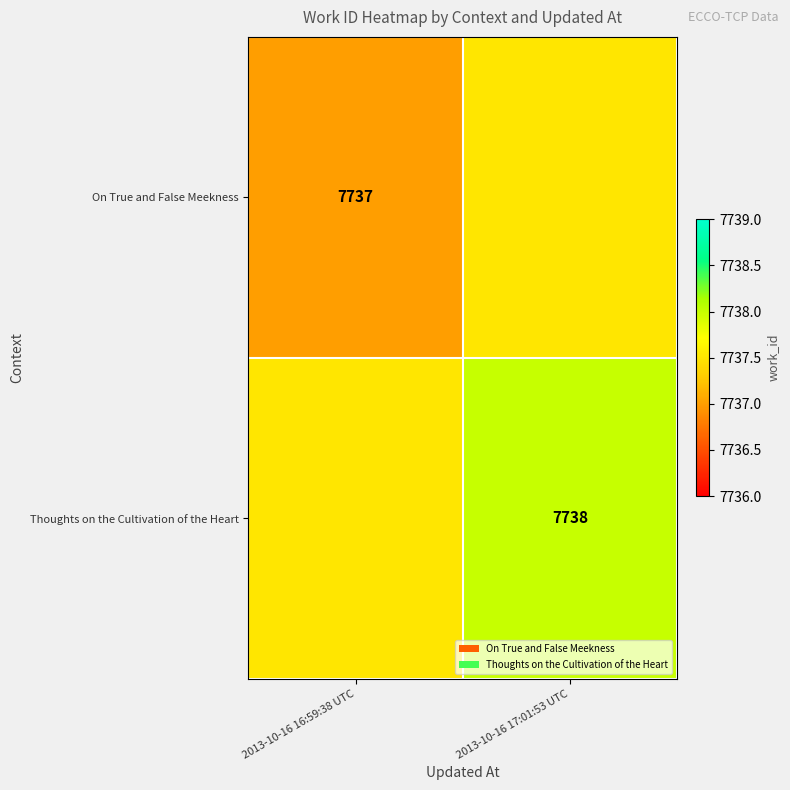

The Thoughts on the Cultivation of the Heart series shows 7738.0 at 2013-10-16 17:01:53 UTC. True or false?

True